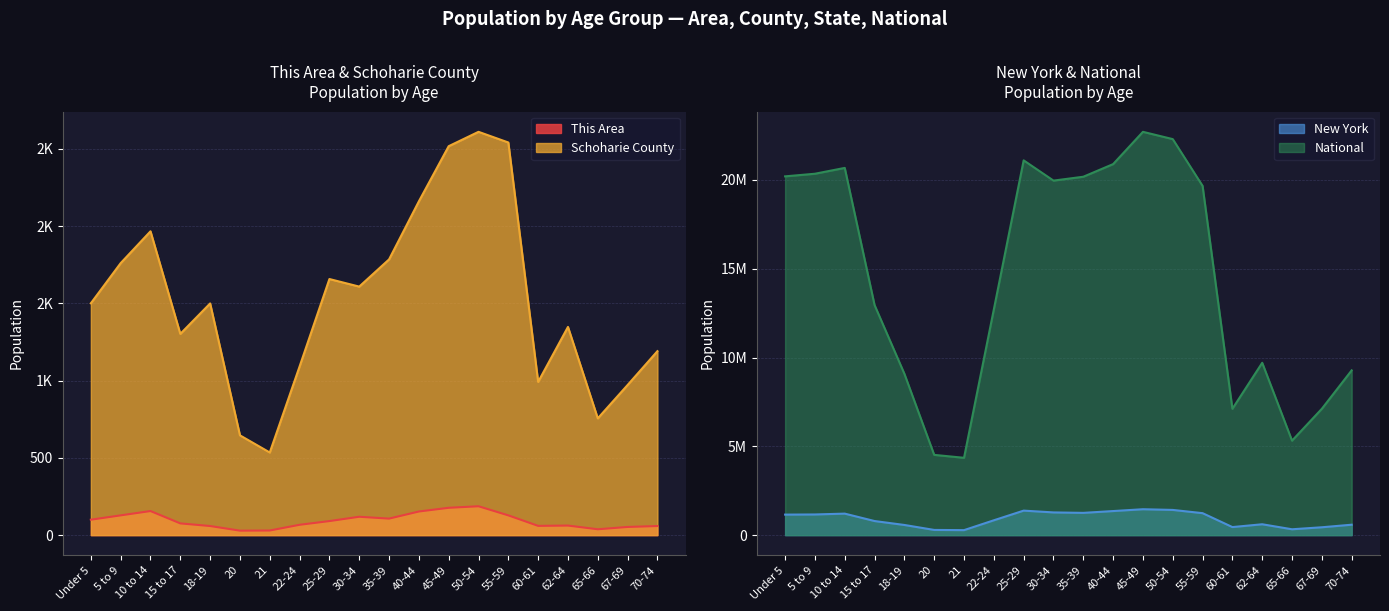

How many lines are shown in the chart?

4